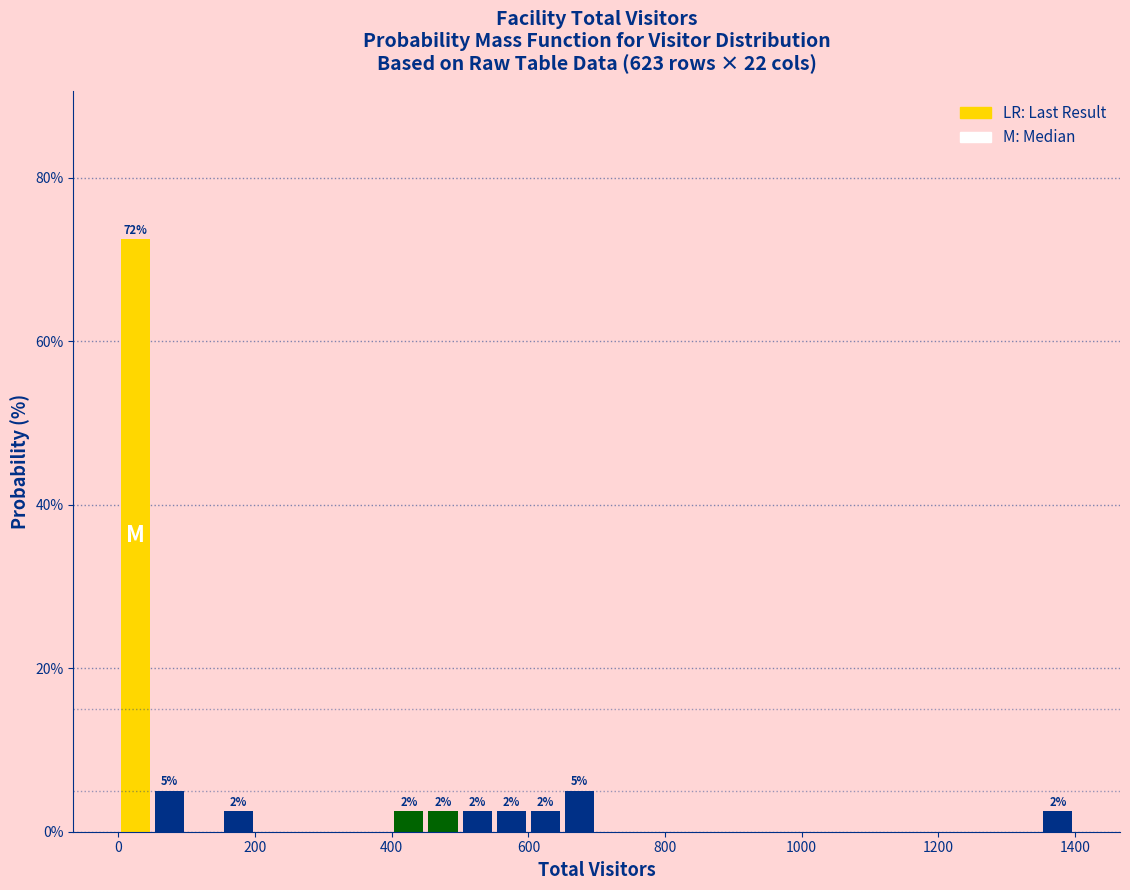

Read against the x-axis, roughly where is the centre of the tallest bar?

20